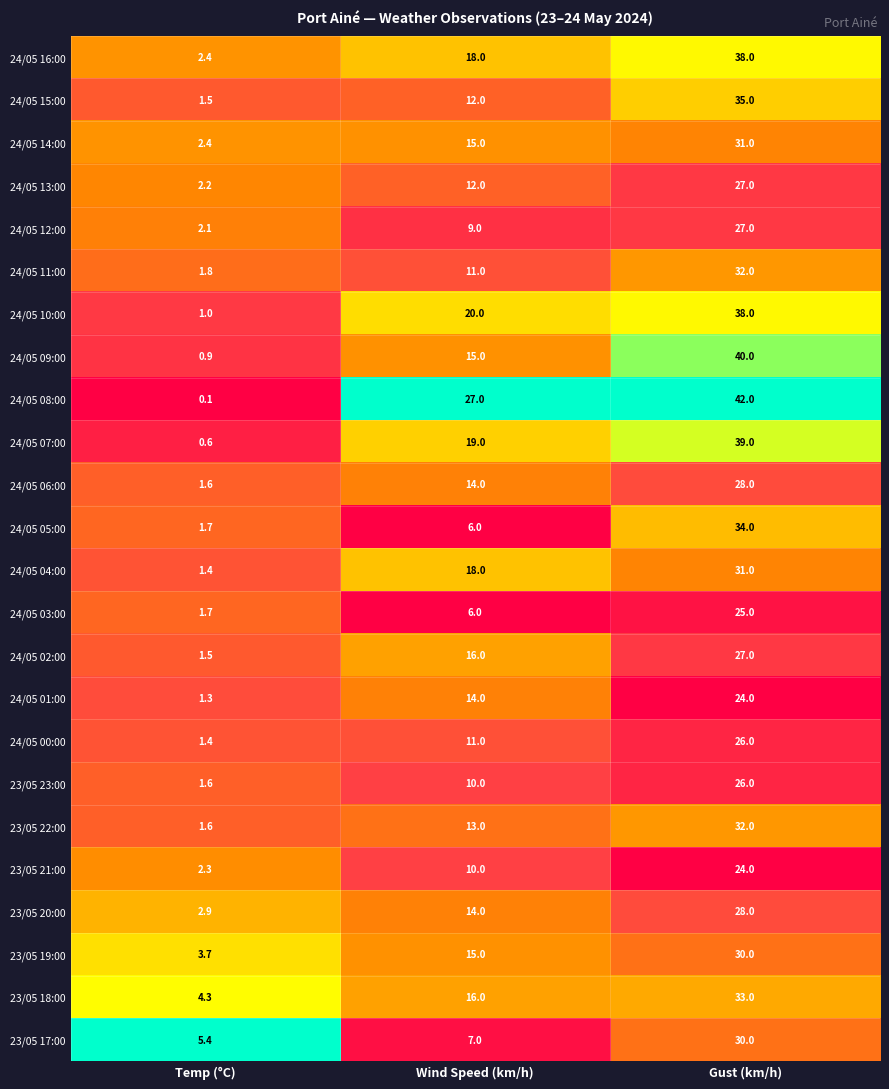

How many data points does each series have?

3